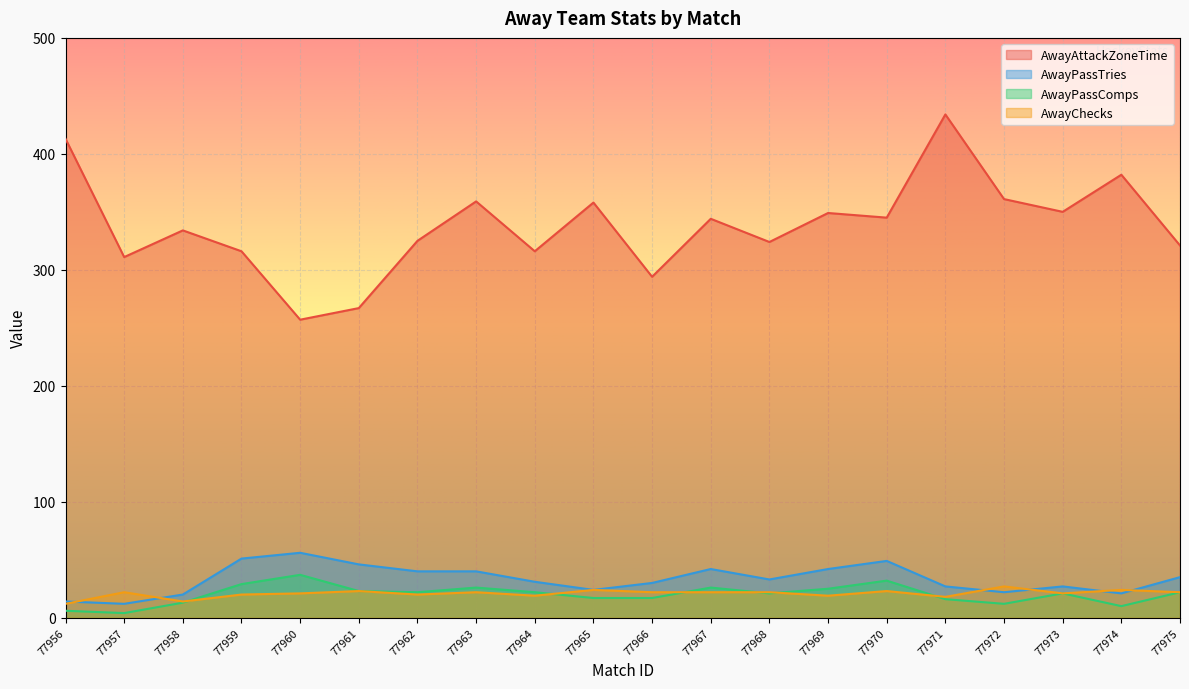

Rank the series by their maximum value, from lowest to highest.

AwayChecks, AwayPassComps, AwayPassTries, AwayAttackZoneTime